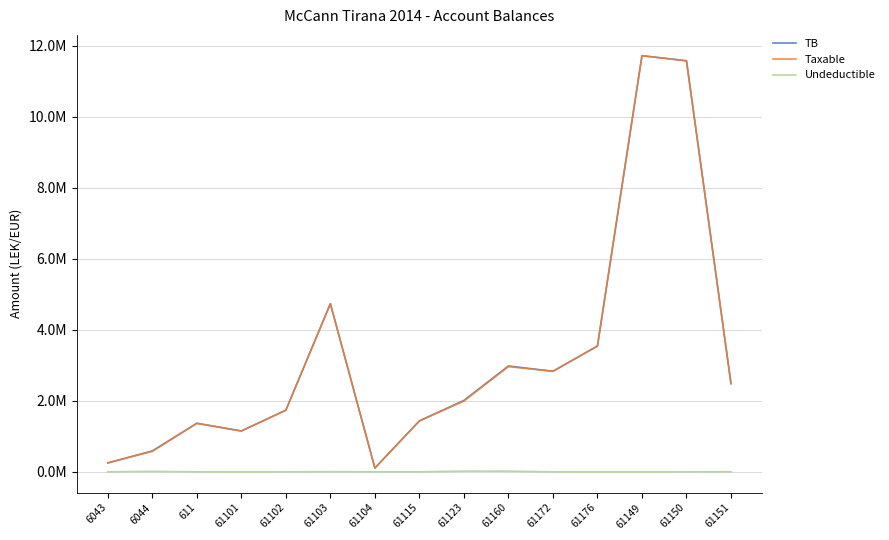

Which series has the largest total across all categories?

TB